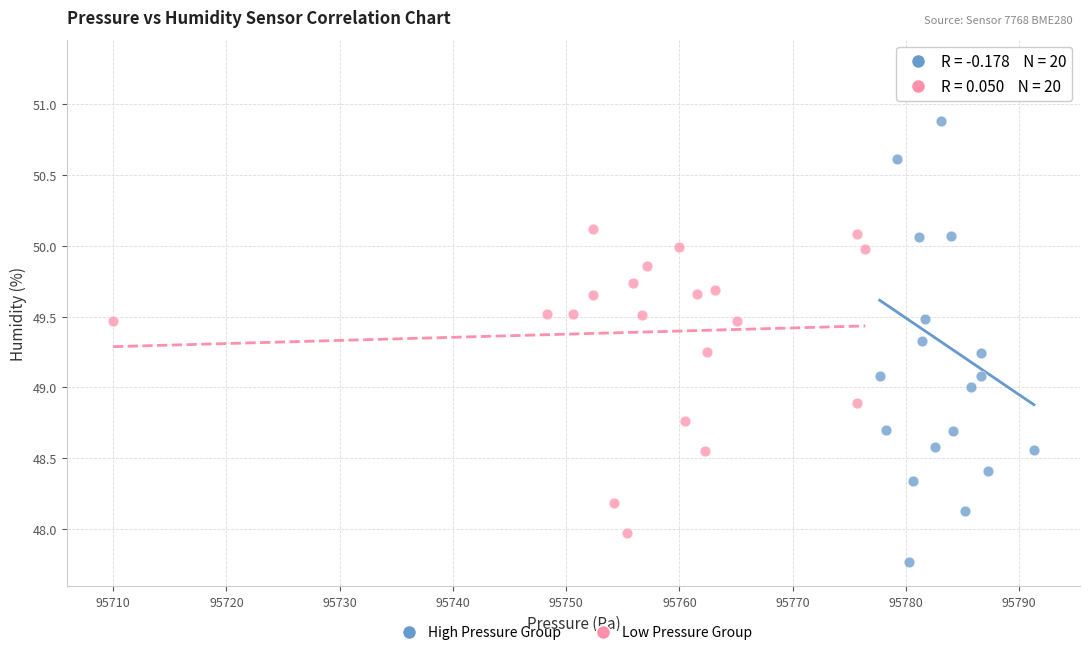

Which series has the largest Y range (max minus min)?

High Pressure Group